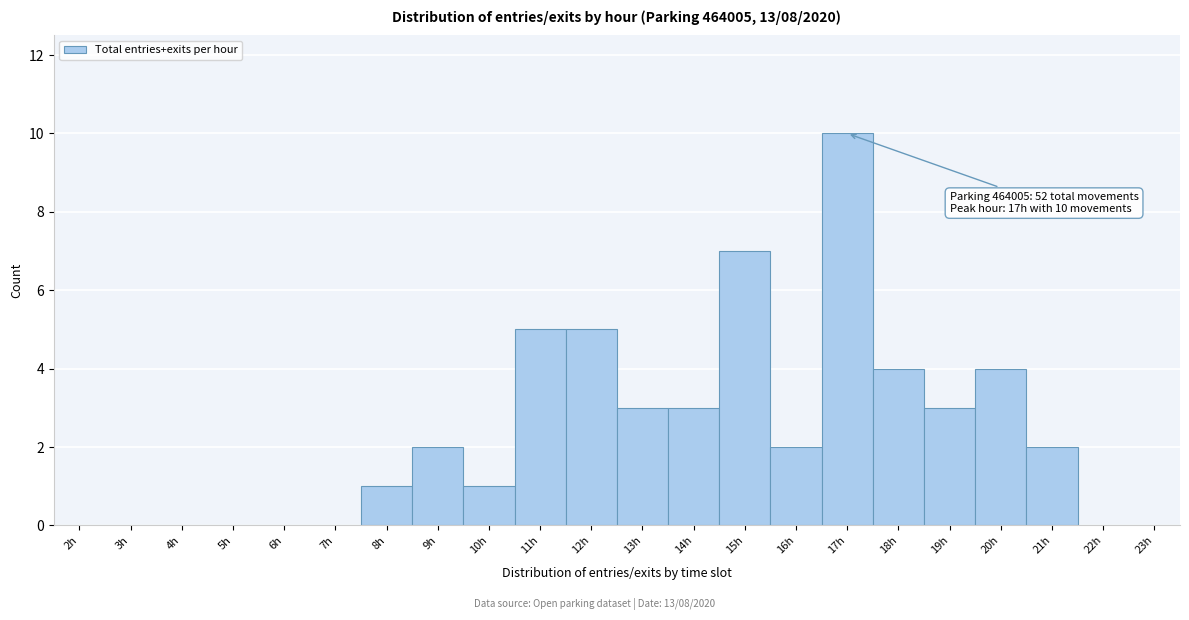

Which range on the x-axis has the tallest bar?

16.5 to 17.5